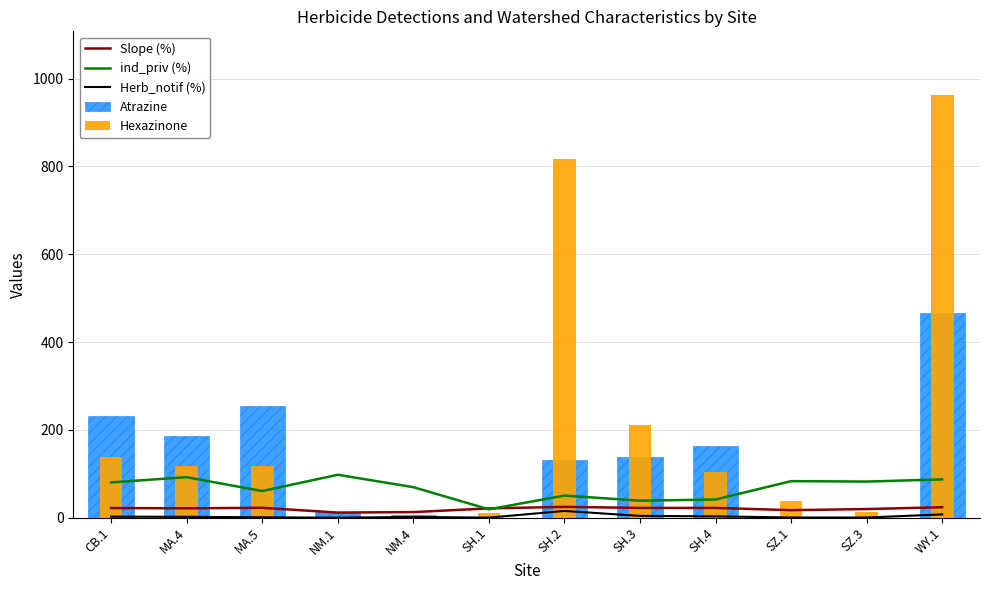

Reading left to right, extract all data points from this chart.

Slope (%): 21.9	21.3	22.5	11.6	12.7	21.1	24.6	22.2	22.2	17.1	19.6	23.8
ind_priv (%): 80.3	92.2	60.6	97.7	69.5	19.0	50.3	38.7	41.3	83.2	82.2	87.2
Herb_notif (%): 2.3	1.9	0.9	0.0	1.7	0.2	15.3	4.0	3.0	0.4	0.3	7.5
Atrazine: 232.0	185.0	253.3	11.9	6.0	0.0	131.0	139.0	164.0	0.0	0.0	466.0
Hexazinone: 138.0	117.0	117.3	0.0	1.1	11.6	816.0	212.0	103.0	38.0	14.0	963.0